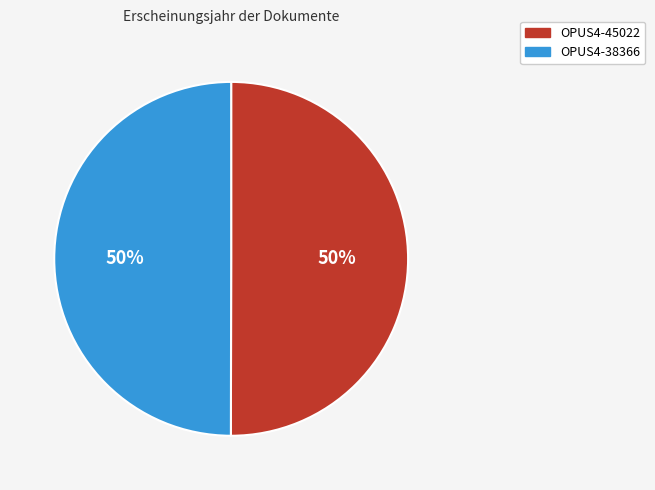

Approximately how many times larger is the value at OPUS4-45022 compared to OPUS4-38366?

1.0